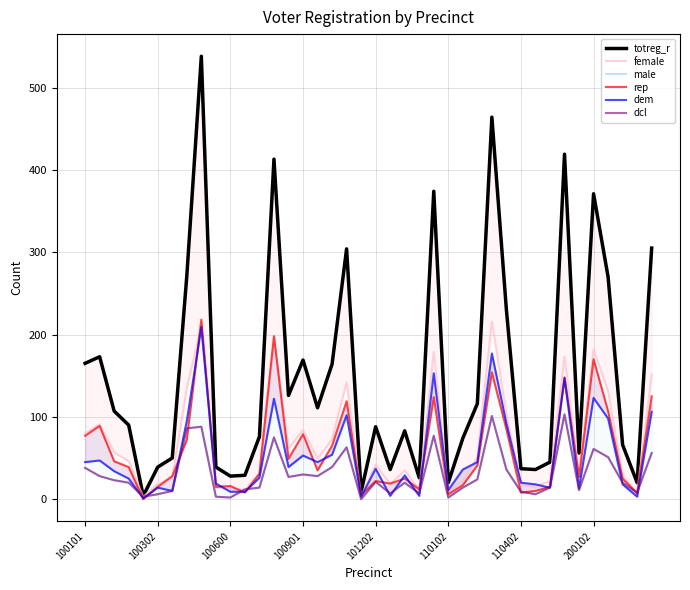

Is this an area chart (filled region under the line)?

No